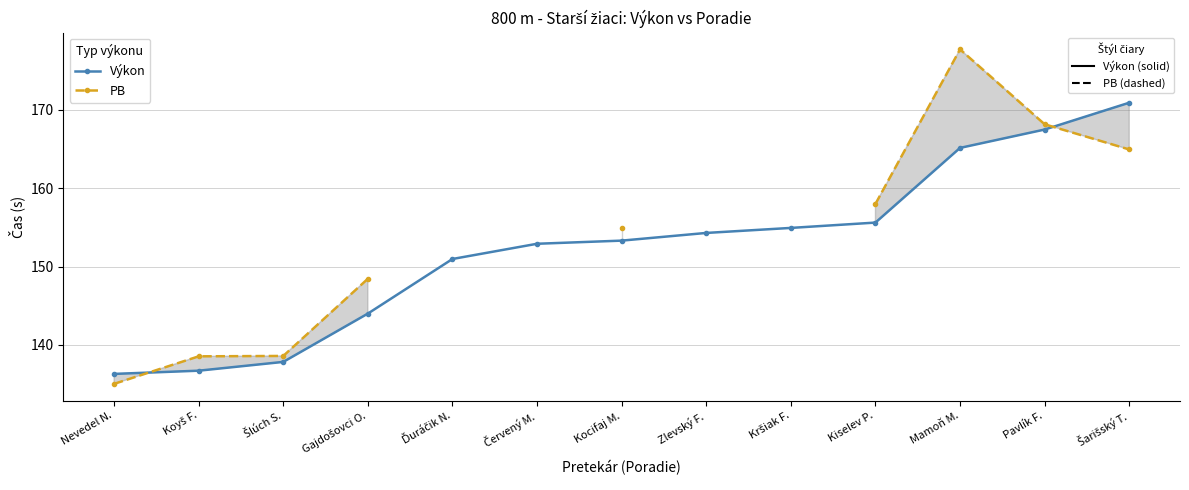

What position from the left is Kocifaj M.?

7